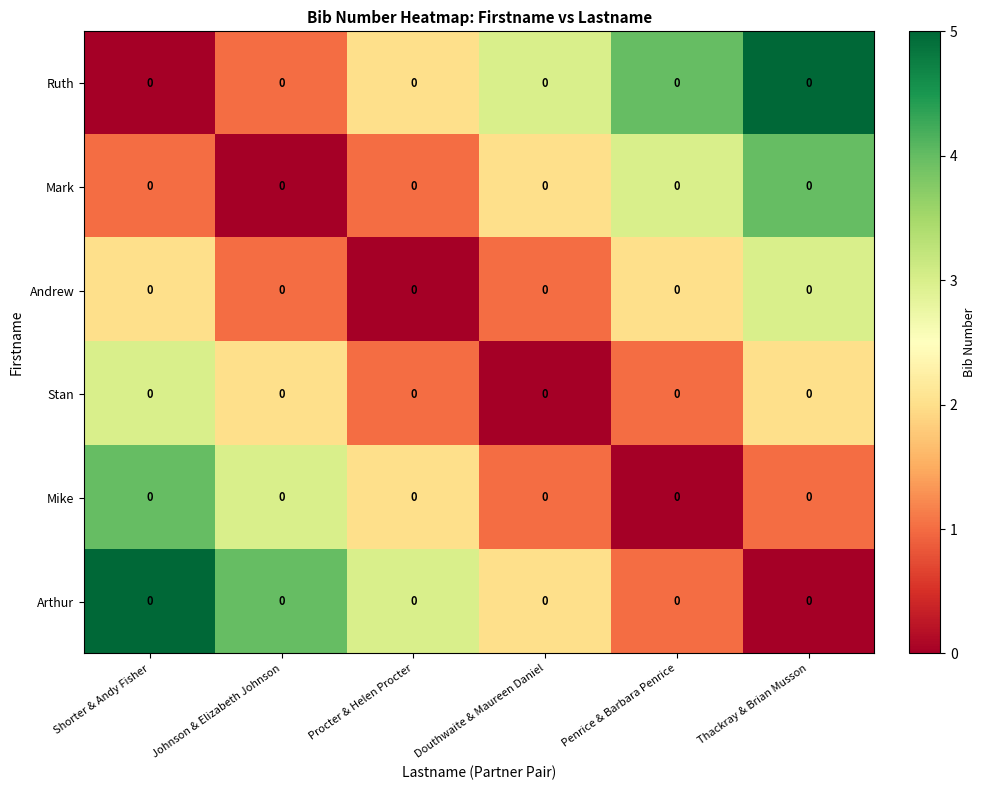

Reading left to right, what are all the values shown in this chart?

Ruth: Shorter & Andy Fisher=0	Johnson & Elizabeth Johnson=0	Procter & Helen Procter=0	Douthwaite & Maureen Daniel=0	Penrice & Barbara Penrice=0	Thackray & Brian Musson=0
Mark: Shorter & Andy Fisher=0	Johnson & Elizabeth Johnson=0	Procter & Helen Procter=0	Douthwaite & Maureen Daniel=0	Penrice & Barbara Penrice=0	Thackray & Brian Musson=0
Andrew: Shorter & Andy Fisher=0	Johnson & Elizabeth Johnson=0	Procter & Helen Procter=0	Douthwaite & Maureen Daniel=0	Penrice & Barbara Penrice=0	Thackray & Brian Musson=0
Stan: Shorter & Andy Fisher=0	Johnson & Elizabeth Johnson=0	Procter & Helen Procter=0	Douthwaite & Maureen Daniel=0	Penrice & Barbara Penrice=0	Thackray & Brian Musson=0
Mike: Shorter & Andy Fisher=0	Johnson & Elizabeth Johnson=0	Procter & Helen Procter=0	Douthwaite & Maureen Daniel=0	Penrice & Barbara Penrice=0	Thackray & Brian Musson=0
Arthur: Shorter & Andy Fisher=0	Johnson & Elizabeth Johnson=0	Procter & Helen Procter=0	Douthwaite & Maureen Daniel=0	Penrice & Barbara Penrice=0	Thackray & Brian Musson=0